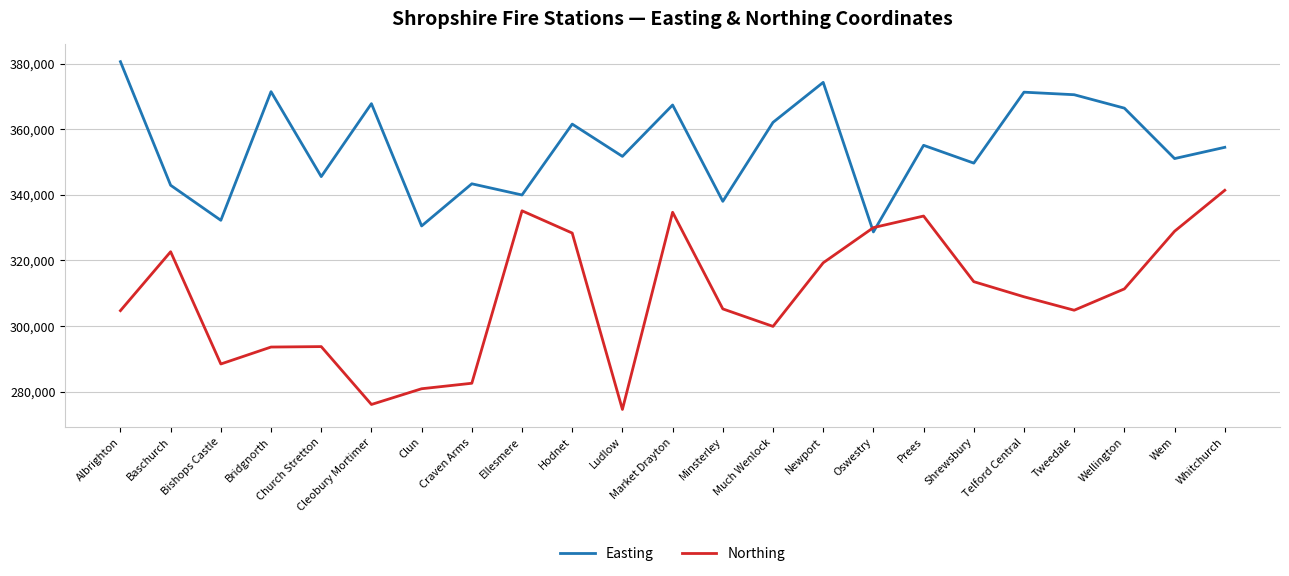

Count the number of categories in the chart.

23